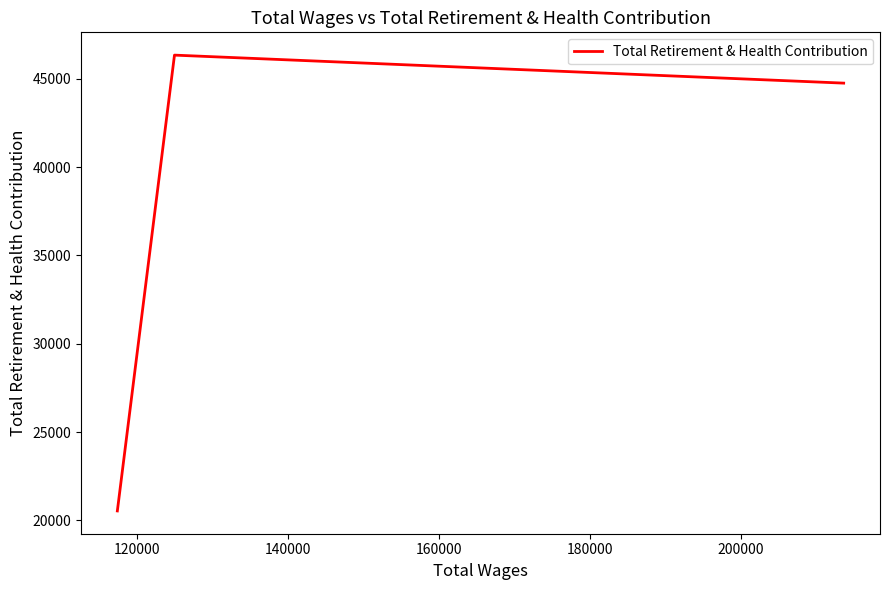

What is the difference between the maximum and minimum values?

25819